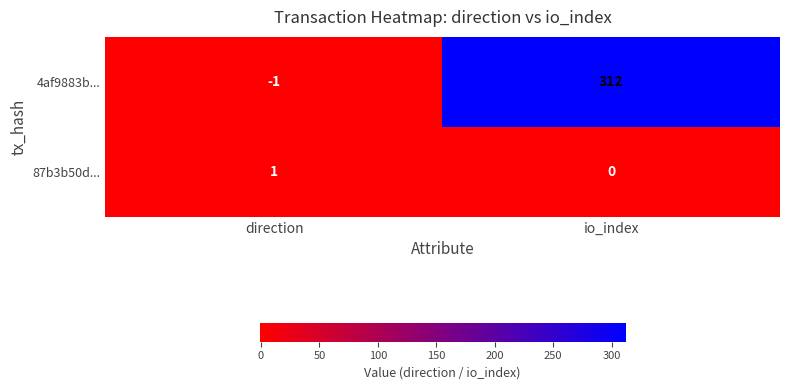

Rank the series by their average value, from lowest to highest.

87b3b50d..., 4af9883b...